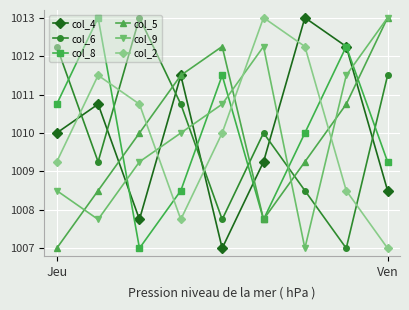

Which series ends up on top after the final intersection of col_9 and col_4?

col_9